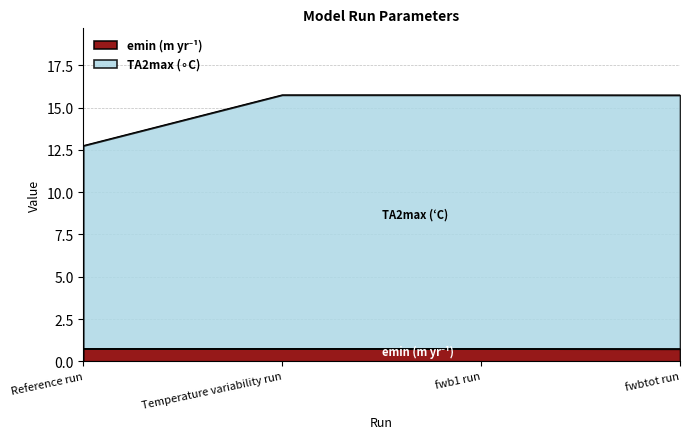

At which label is emin (m yr-1) closest to 0?

fwbtot run